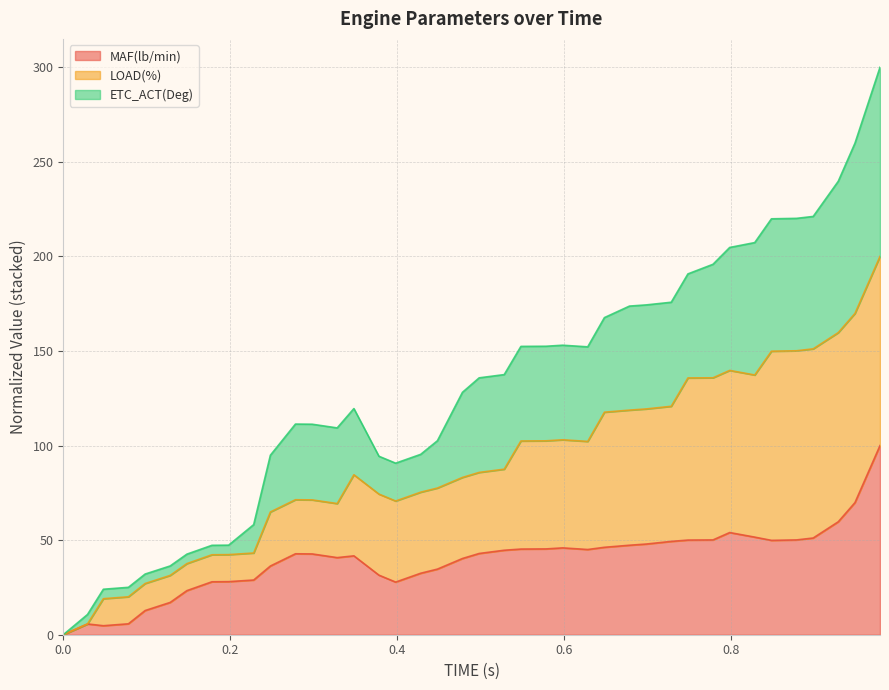

List the labels in order of MAF(lb/min) value, smallest first.

0.0, 0.048, 0.029, 0.078, 0.098, 0.128, 0.148, 0.398, 0.178, 0.198, 0.228, 0.378, 0.428, 0.448, 0.248, 0.478, 0.328, 0.348, 0.298, 0.278, 0.498, 0.528, 0.628, 0.548, 0.578, 0.598, 0.648, 0.678, 0.698, 0.728, 0.848, 0.748, 0.778, 0.878, 0.898, 0.828, 0.798, 0.928, 0.948, 0.978